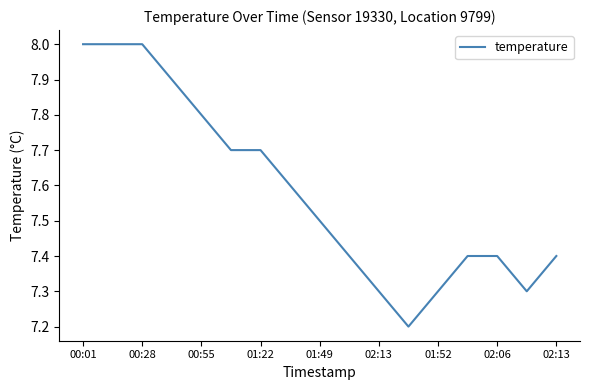

How many values are between 7 and 8?

17